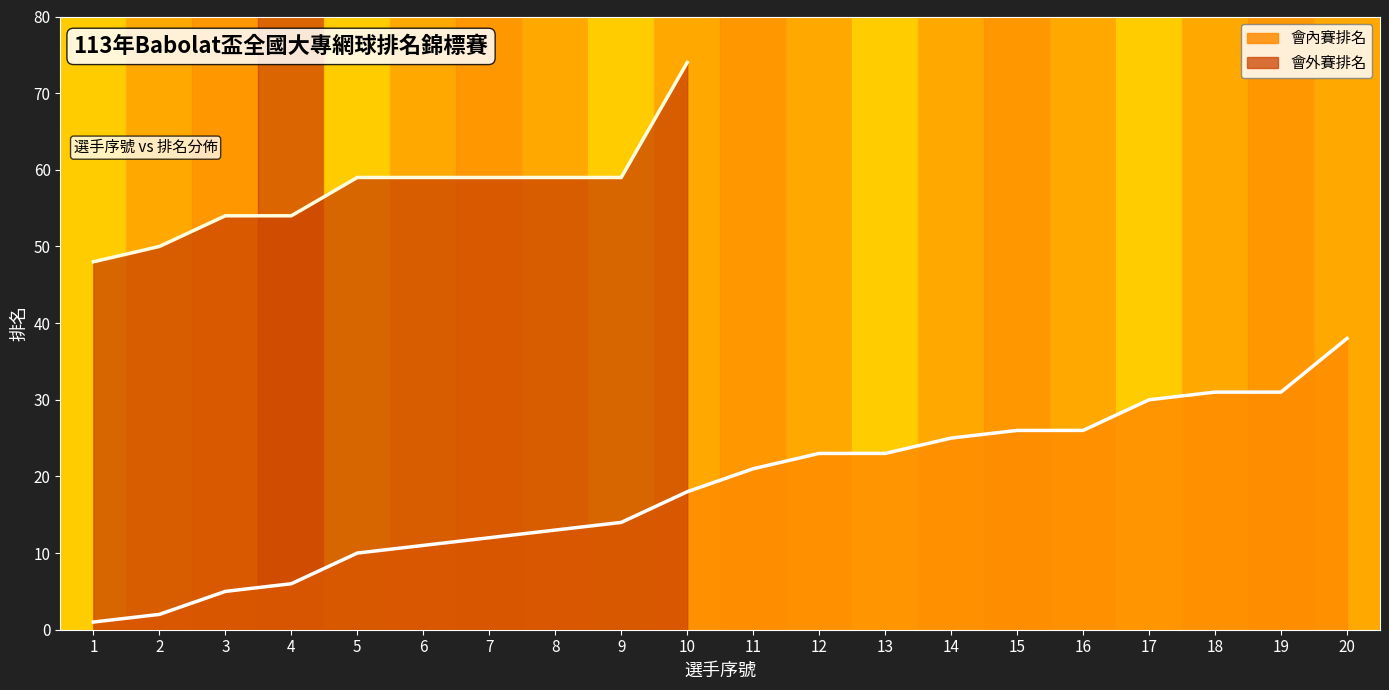

List the labels in order of value, smallest first.

1, 2, 3, 4, 5, 6, 7, 8, 9, 10, 11, 12, 13, 14, 15, 16, 17, 18, 19, 20